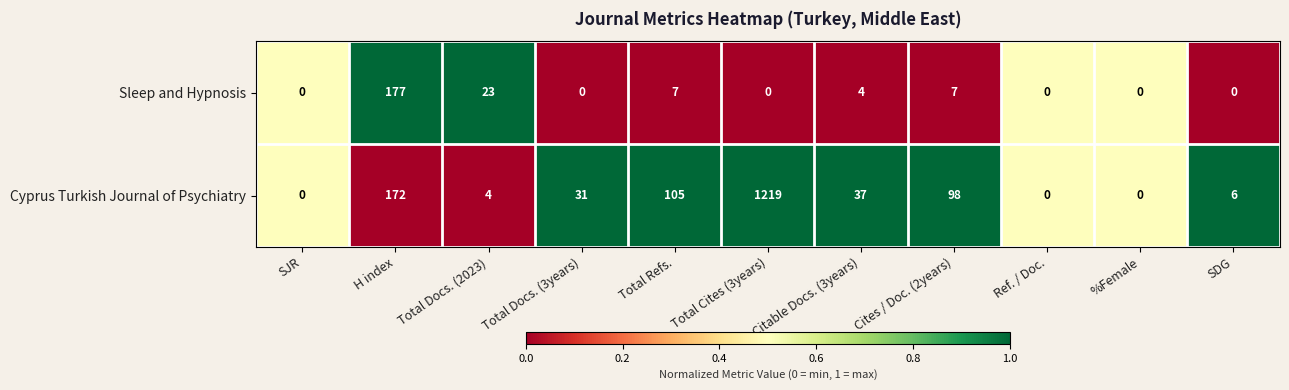

At which category is the sum across all series the highest?

Total Cites (3years)